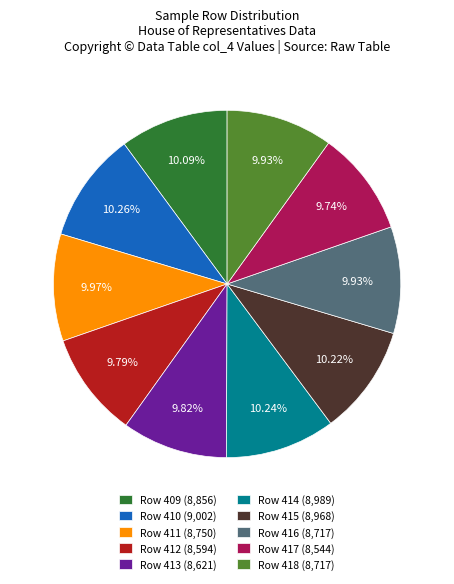

What is the ratio of the value at Row 414 (8,989) to the value at Row 418 (8,717)?

1.0